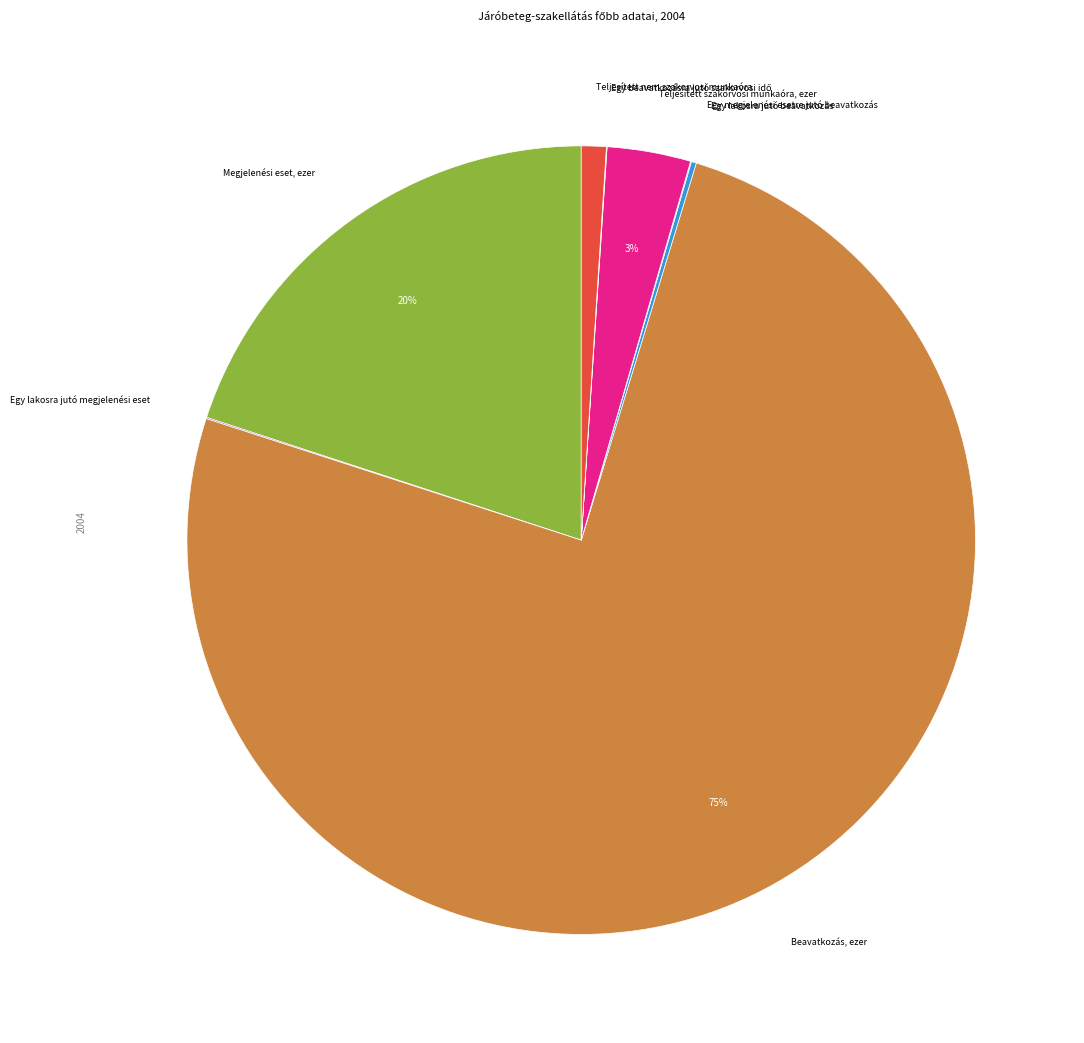

To the nearest percent, what is the average slice percentage?

12%